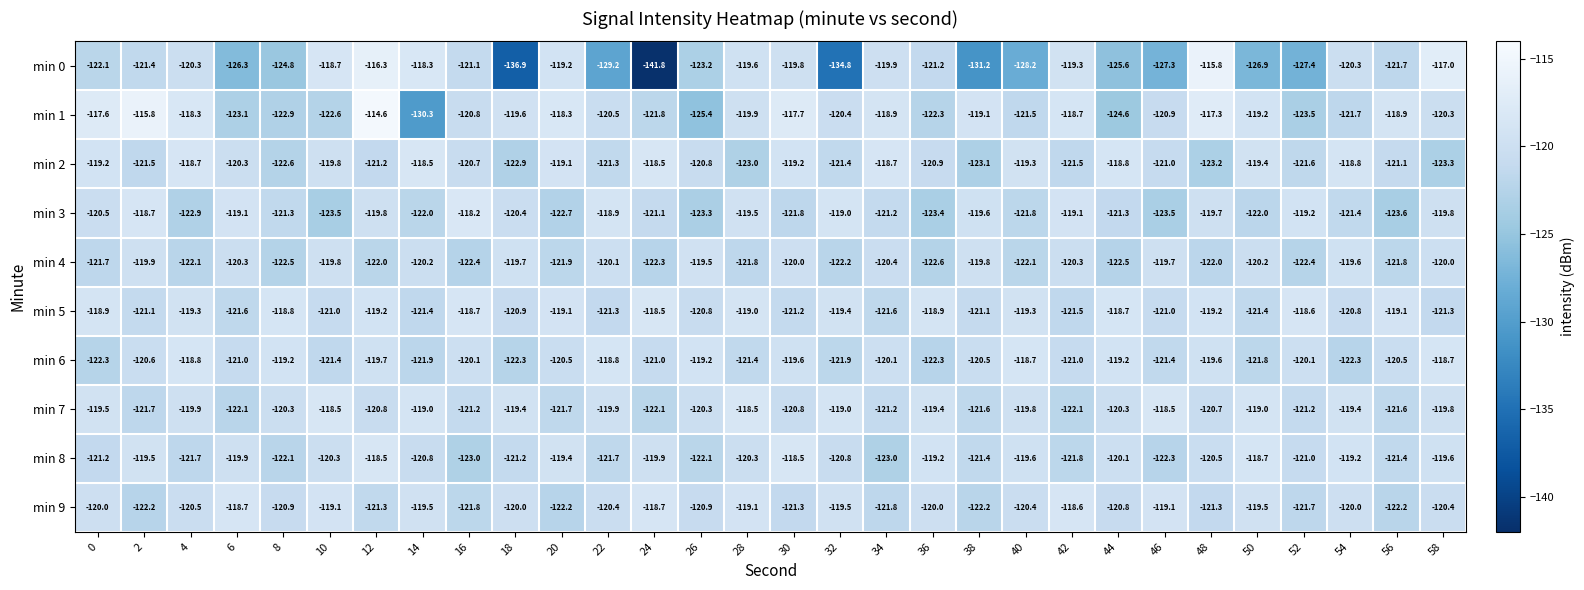

The min 9 series shows -120.9 at 26. True or false?

True